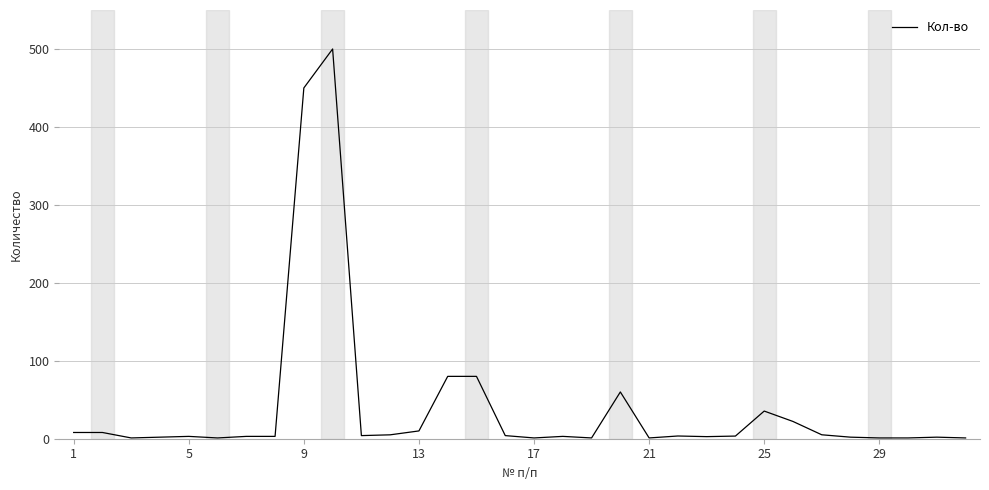

What is the greatest value displayed?

500.0